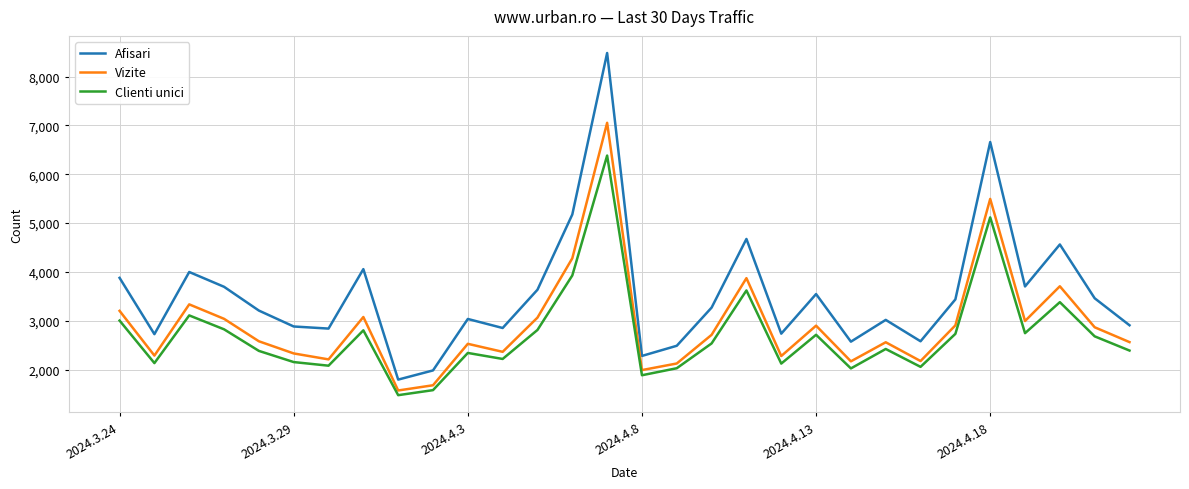

Rank the series by their maximum value, from highest to lowest.

Afisari, Vizite, Clienti unici